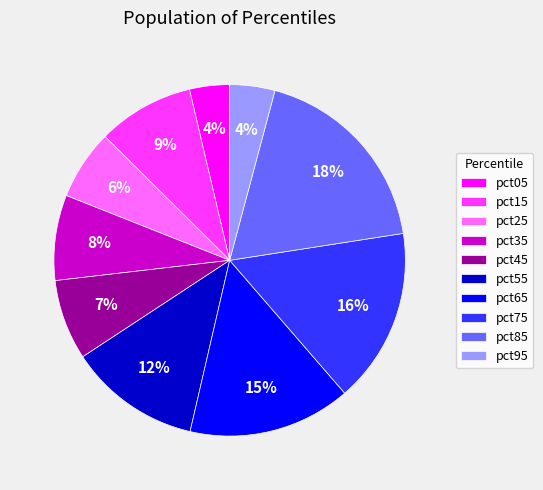

Is there a majority slice in this chart?

No